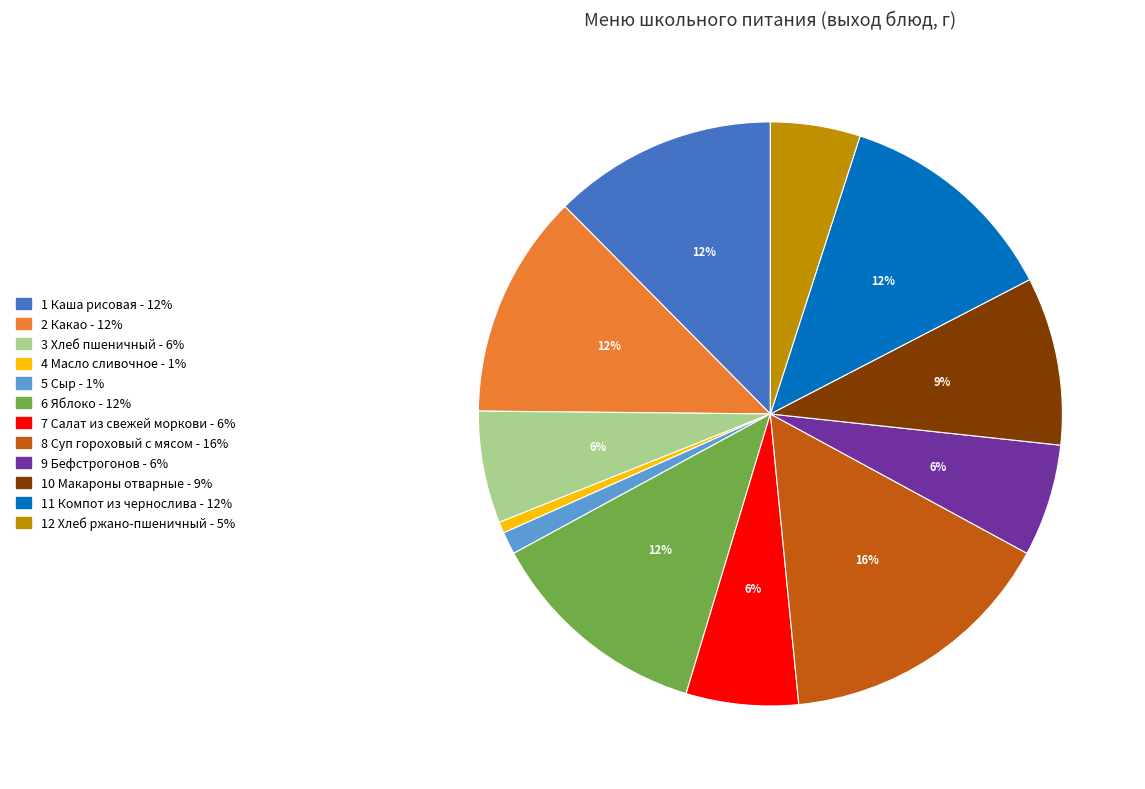

How many segments does this pie chart have?

12